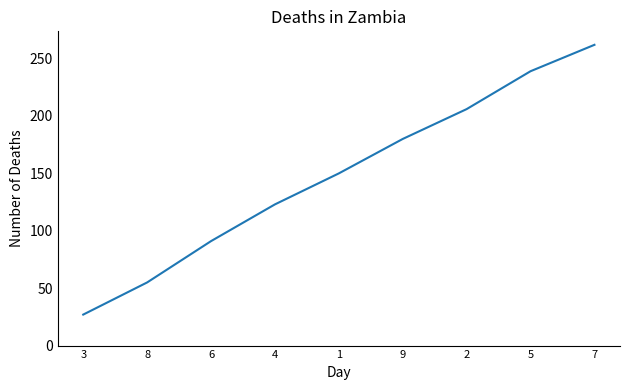

The value at 6 is 91. True or false?

True